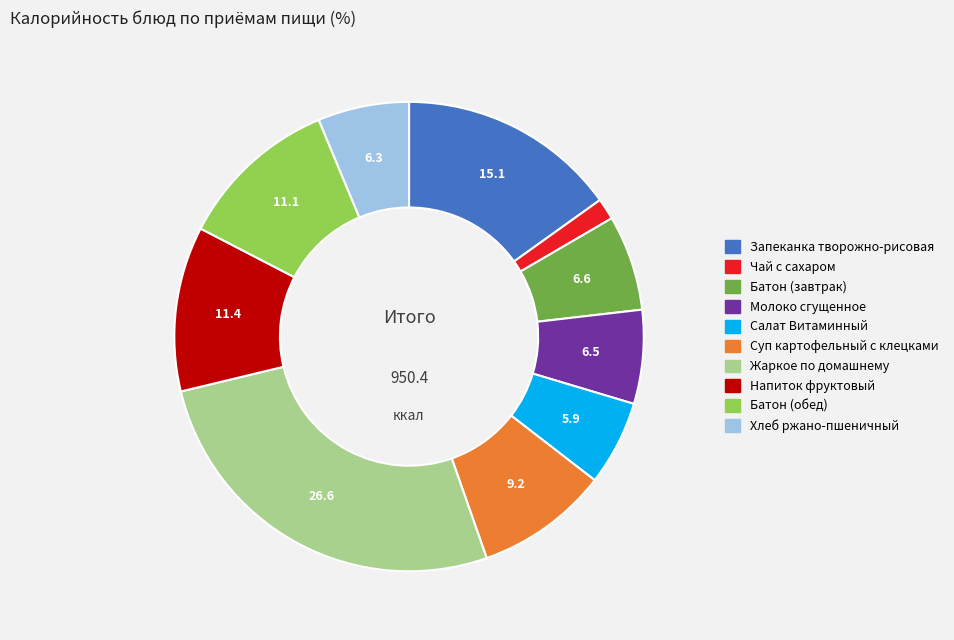

Combined, do Молоко сгущенное and Хлеб ржано-пшеничный account for over 50%?

No